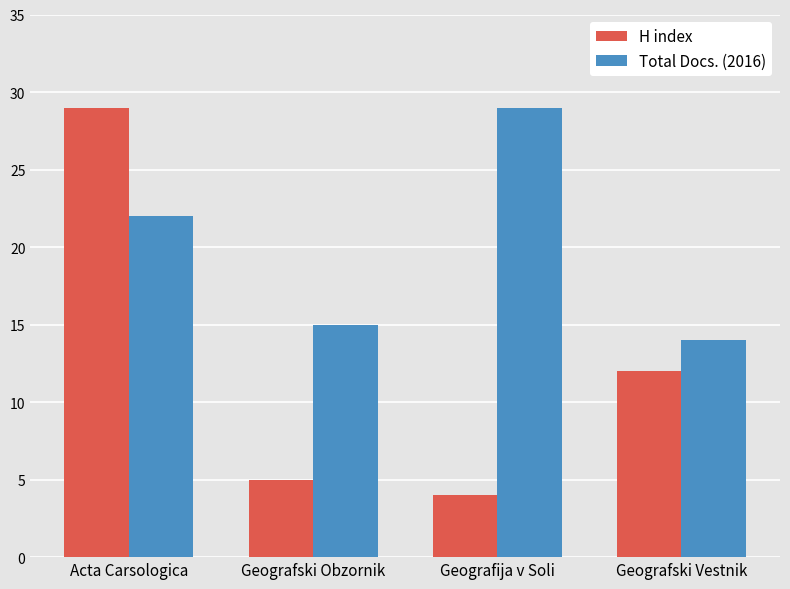

Reading left to right, extract all data points from this chart.

H index: Acta Carsologica=29	Geografski Obzornik=5	Geografija v Soli=4	Geografski Vestnik=12
Total Docs. (2016): Acta Carsologica=22	Geografski Obzornik=15	Geografija v Soli=29	Geografski Vestnik=14